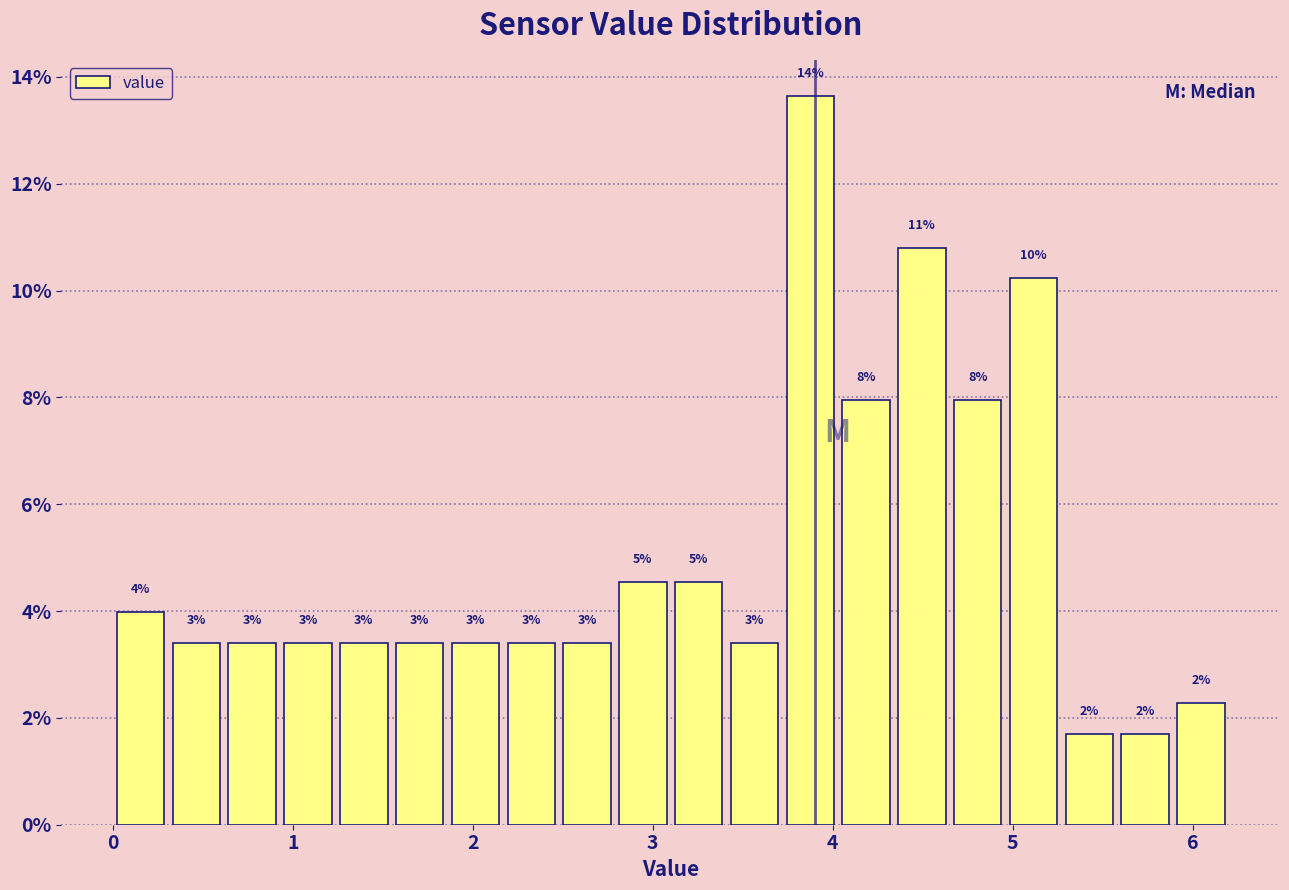

Around what value on the x-axis is the tallest bar? Give the approximate position of its centre, as read against the axis.

3.9